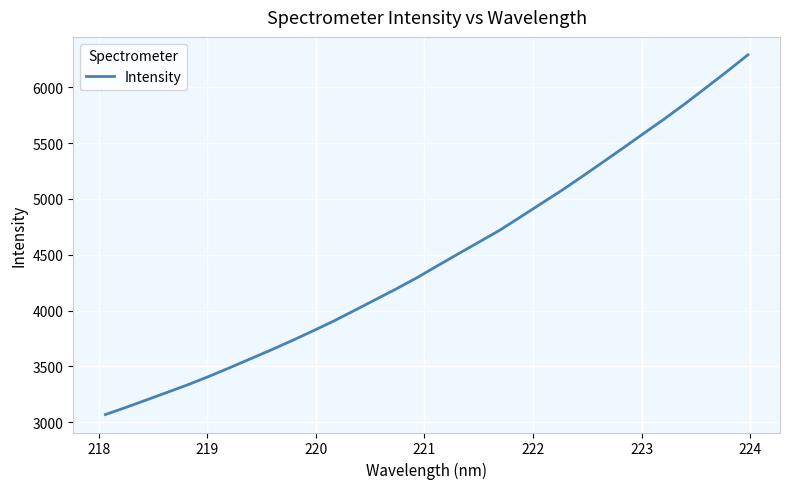

What is the minimum value shown in the chart?

3068.0